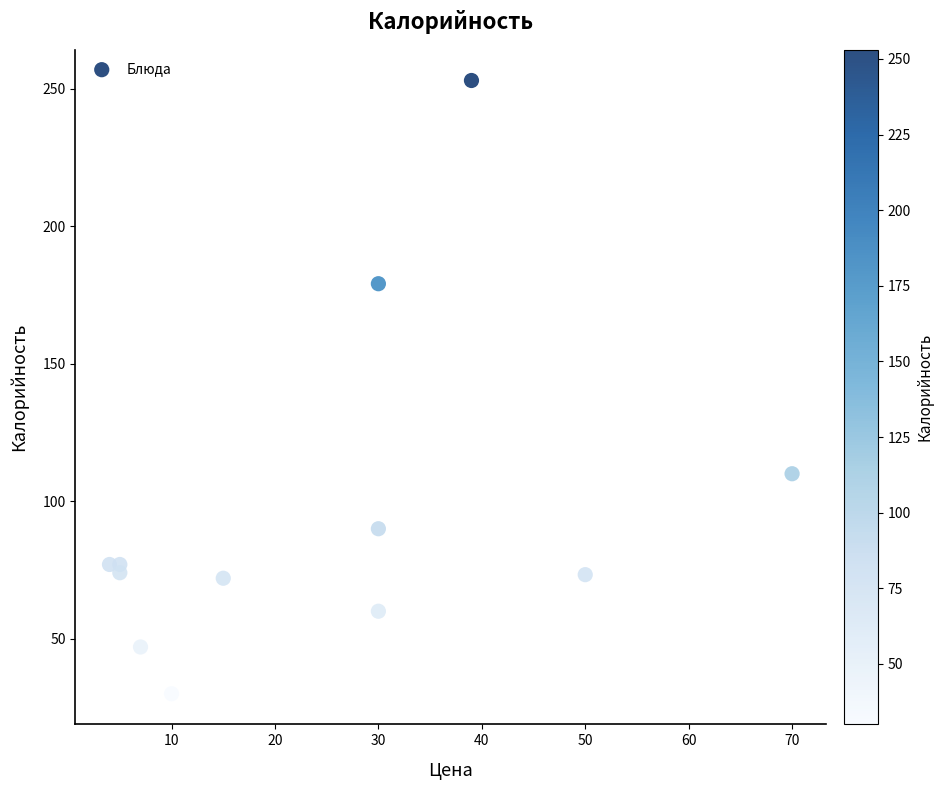

What is the average X value?

24.6